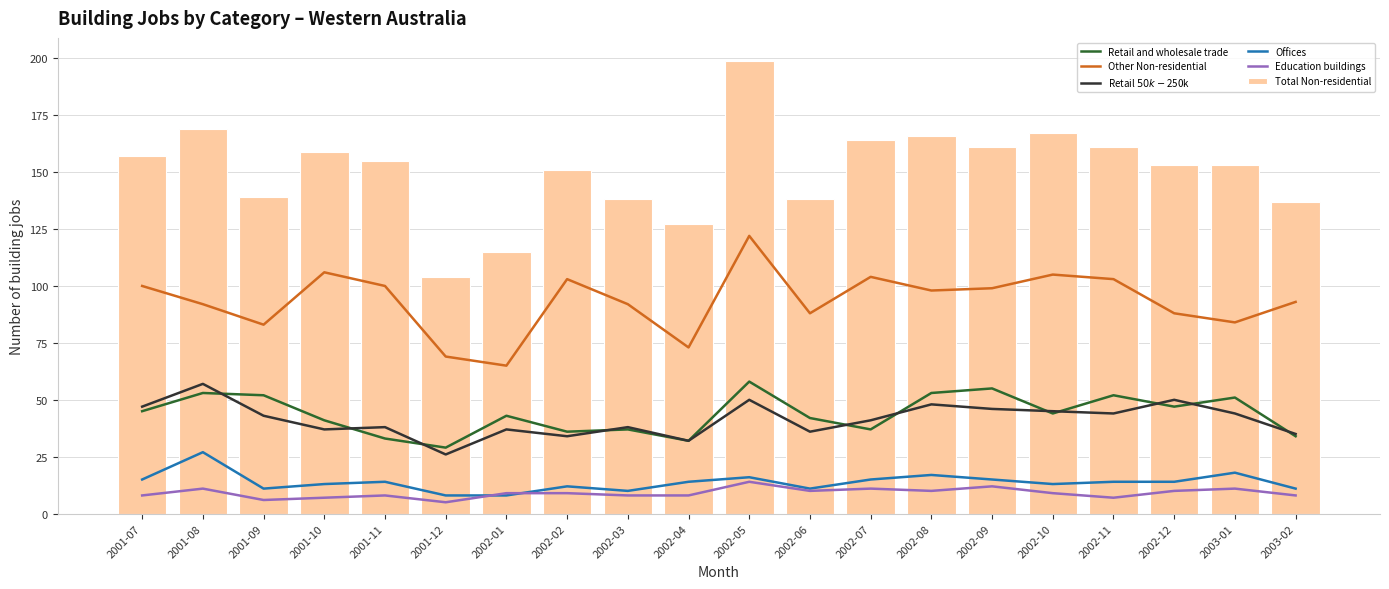

What is the difference between the Retail $50k-$250k values at 2002-06 and 2002-07?

5